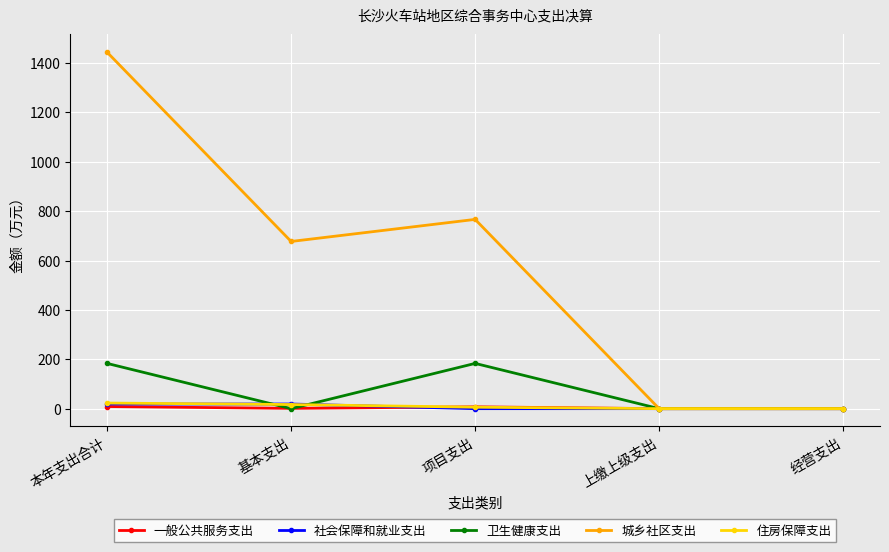

At how many categories does at least one series exceed 581?

3